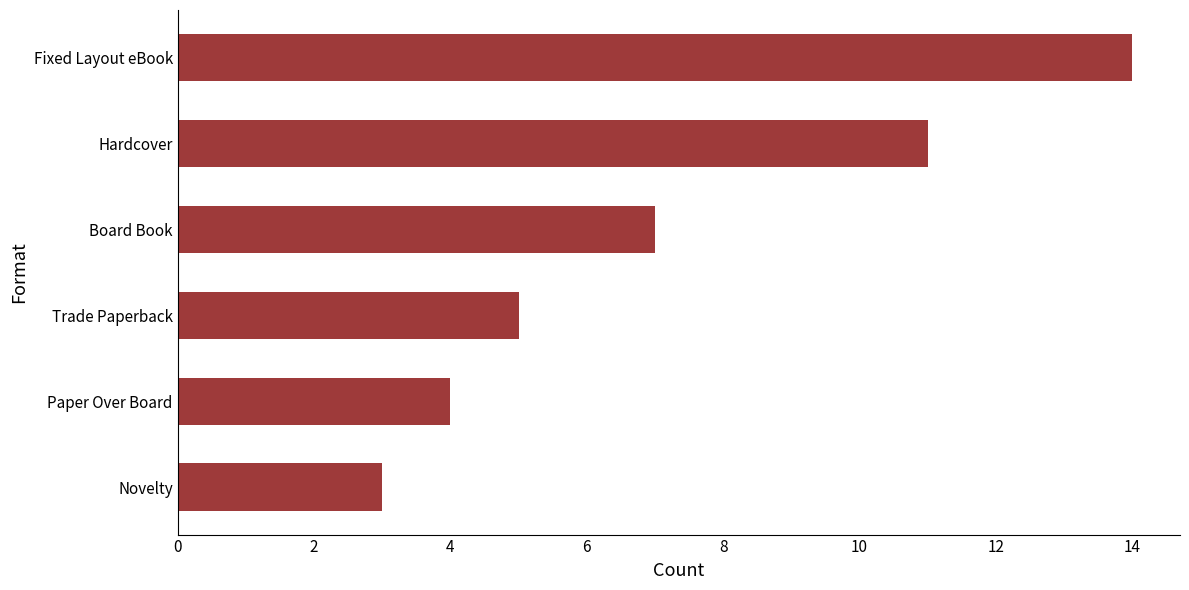

True or false: the data shows 5 at Paper Over Board.

False